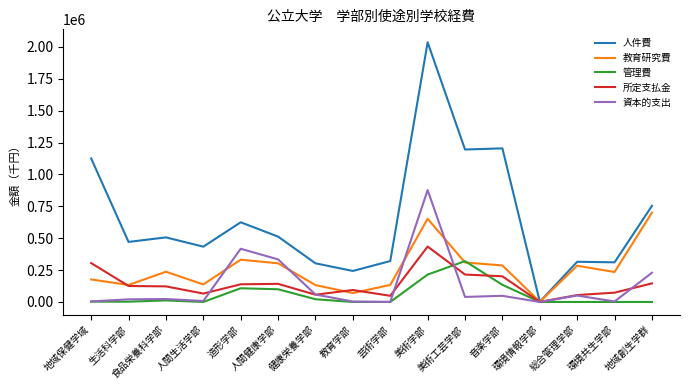

What is the difference between the 資本的支出 values at 教育学部 and 地域保健学域?

869